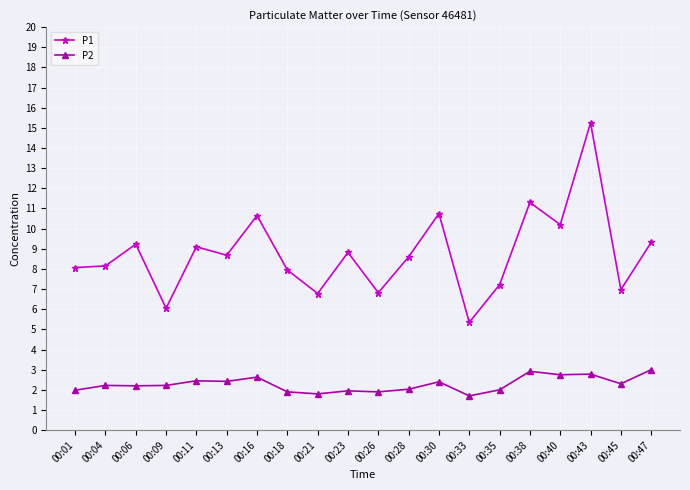

At how many categories does at least one series exceed 3?

20